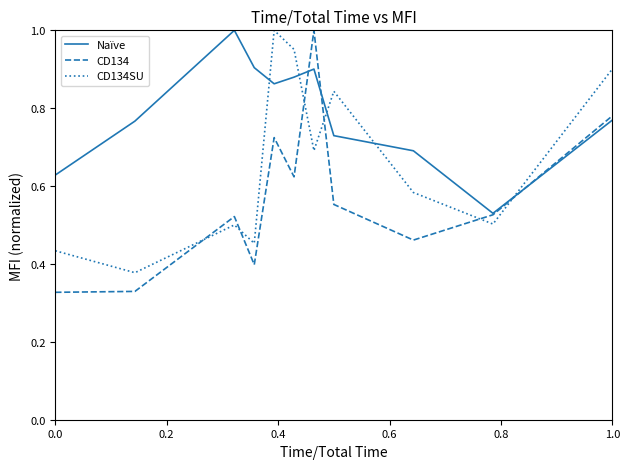

How many intersections are there between CD134 and CD134SU?

6